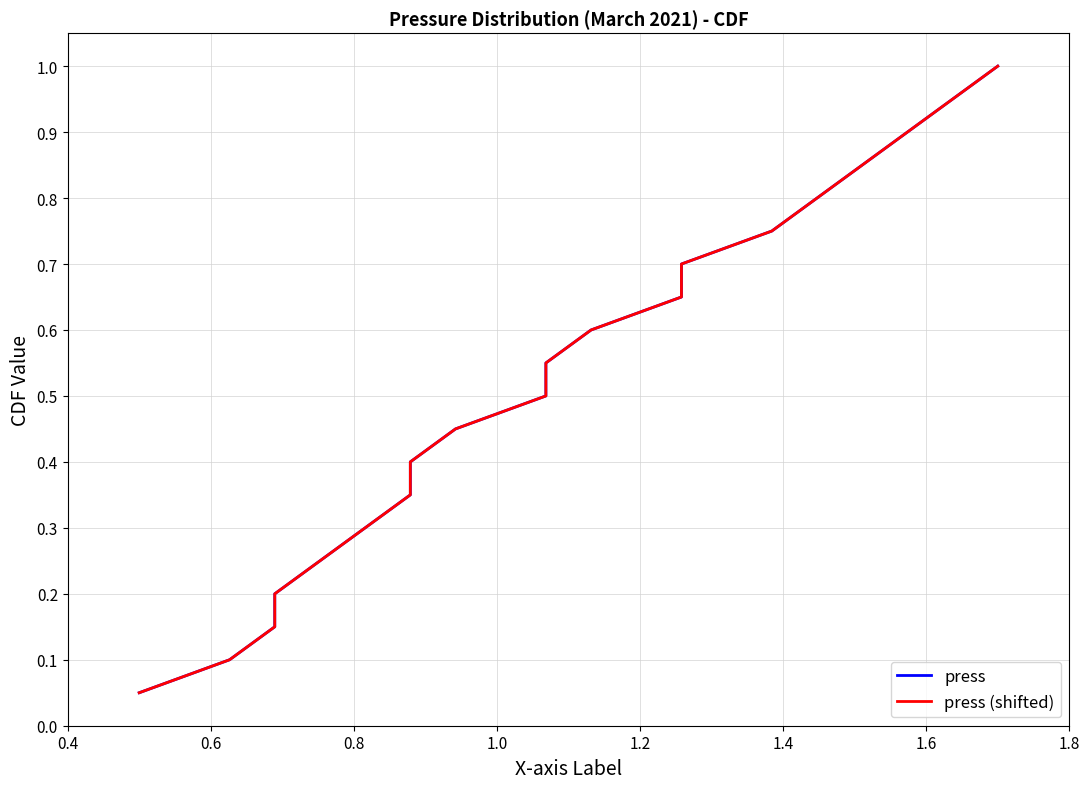

Which series has the widest spread of values?

press